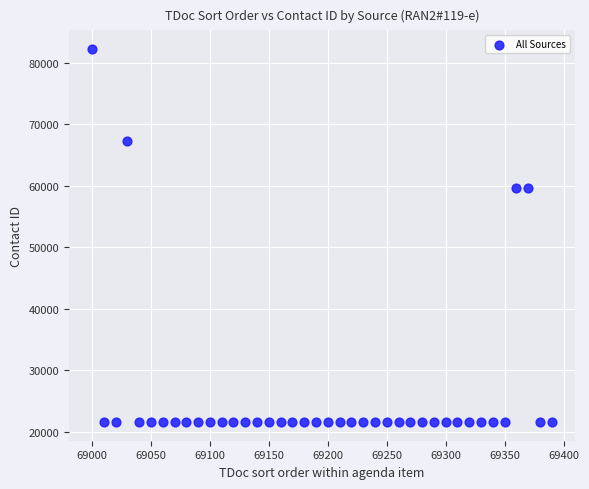

What is the range of X values (max minus min)?

390